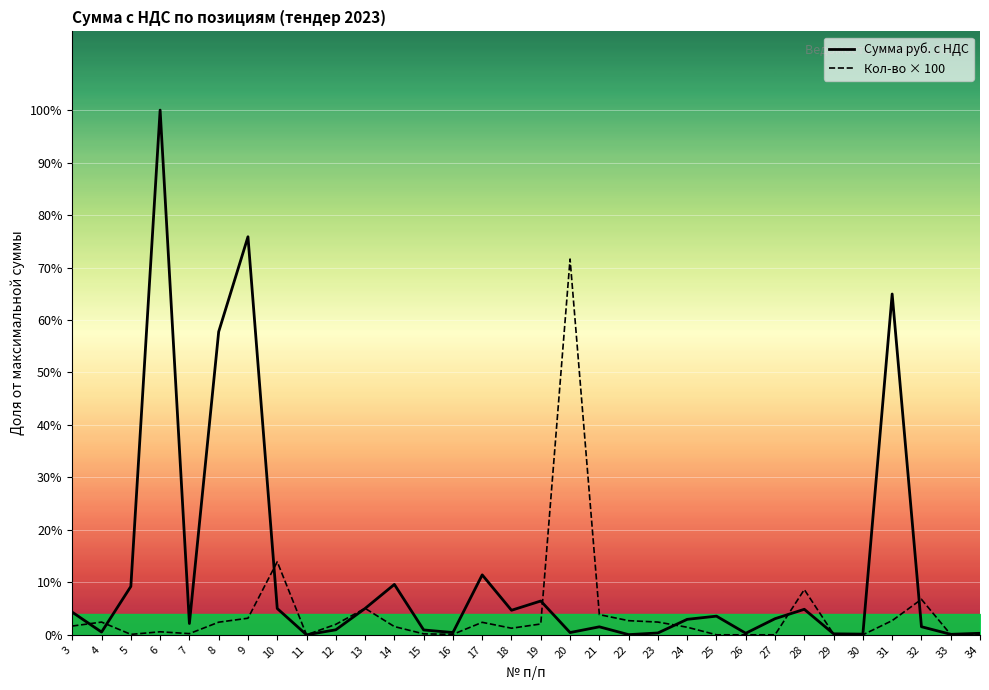

The value of Сумма руб. с НДС at 29 is 89.1. True or false?

False